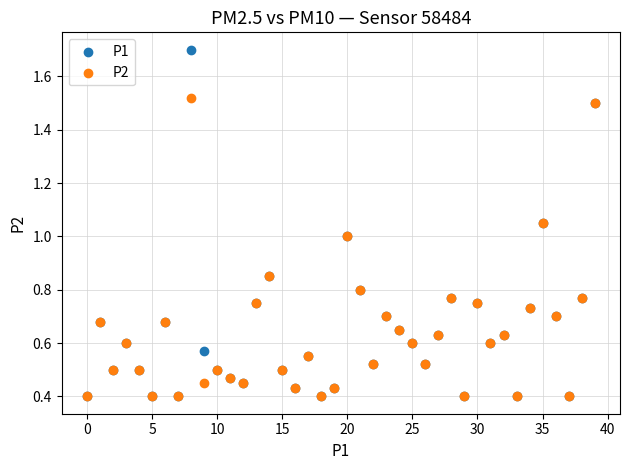

Which series reaches the maximum Y coordinate?

P1